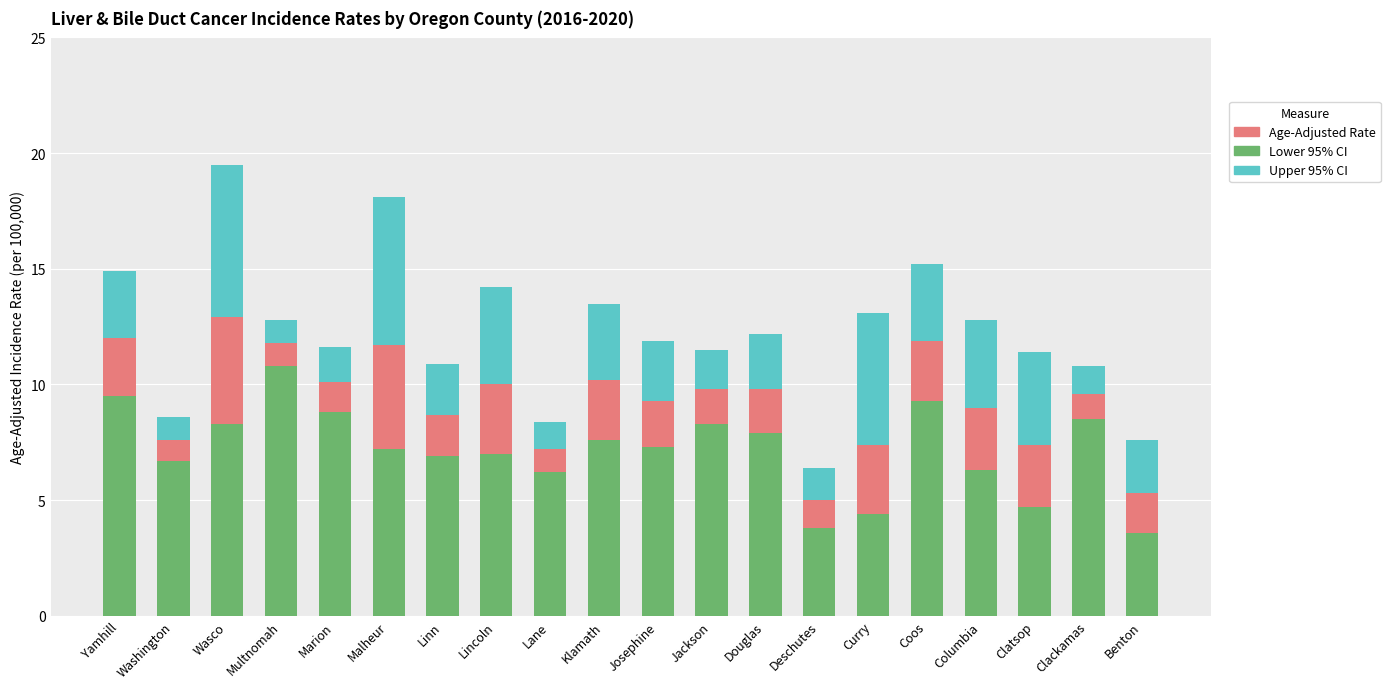

Which category has the highest value in the Lower 95% CI series?

Multnomah